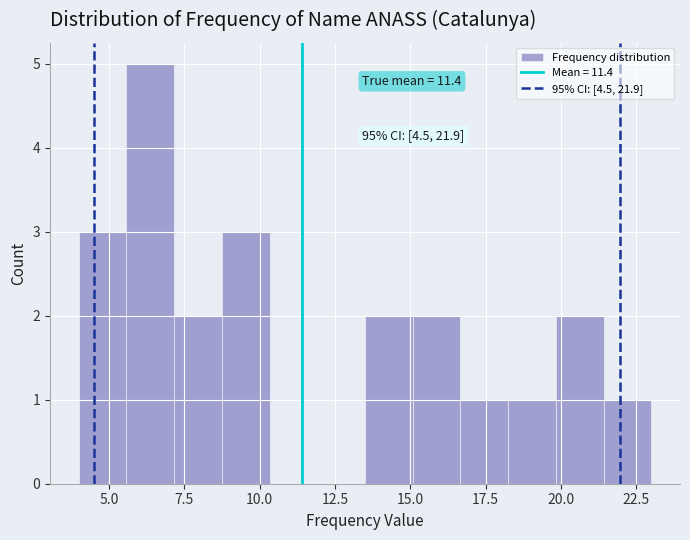

Around what value on the x-axis is the tallest bar? Give the approximate position of its centre, as read against the axis.

6.5